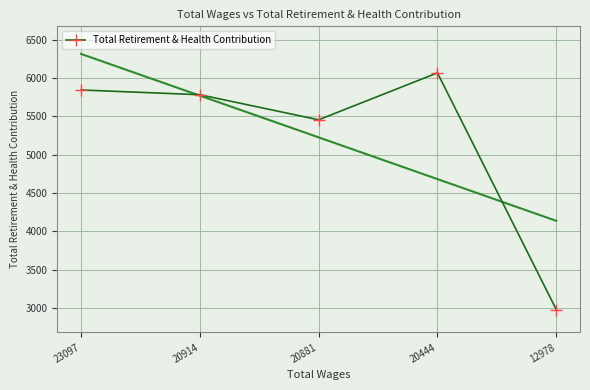

How many distinct data groups are displayed?

1